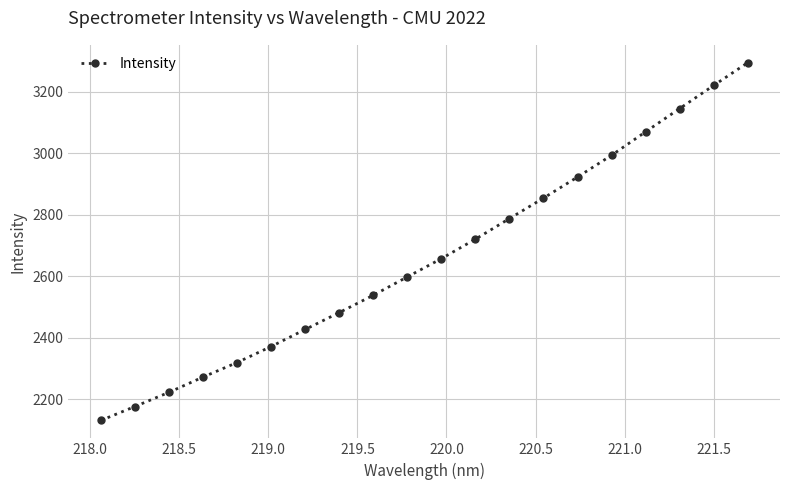

What is the value of the 6th point from the left?

2371.9